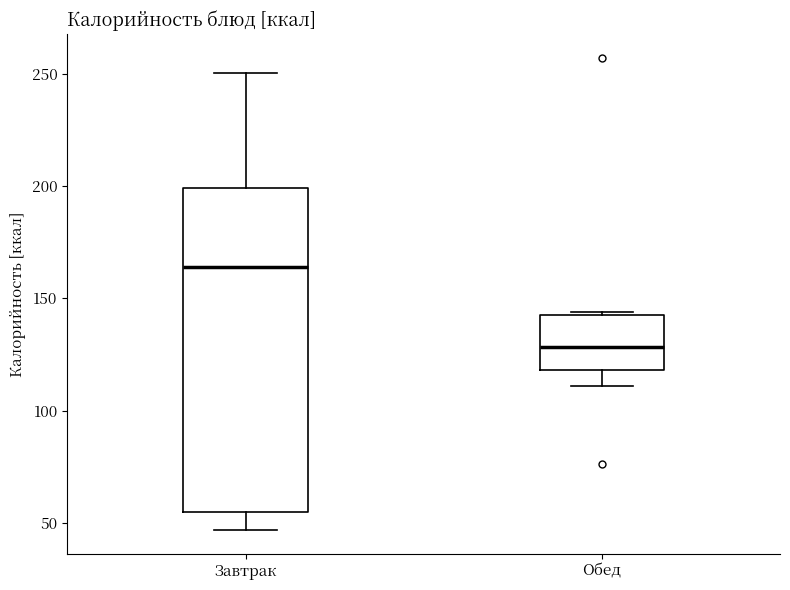

Where is the lower edge of the box for Завтрак on the y-axis? The values are not printed on the chart, so give them approximately, as read against the axis.

55